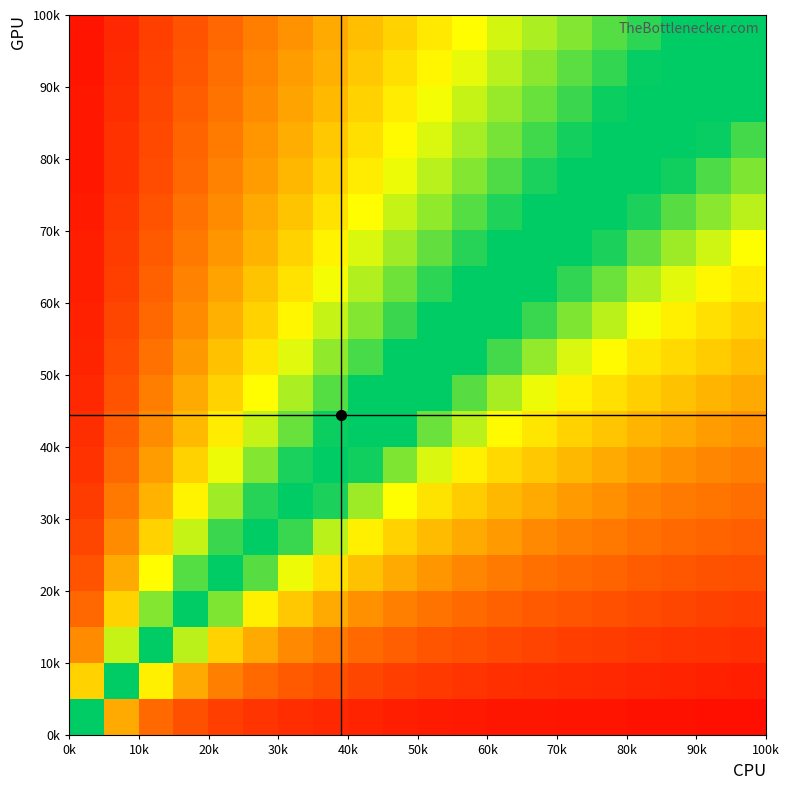

Count the number of categories in the chart.

20